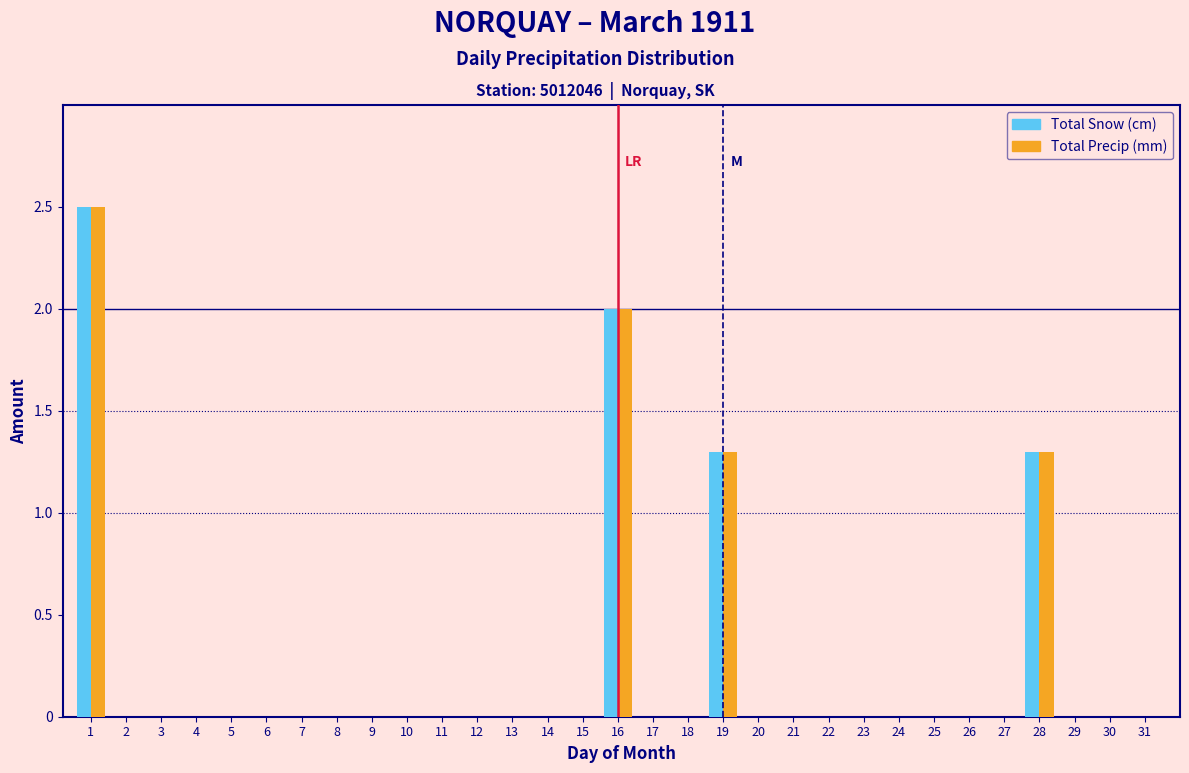

What is the greatest value displayed?

2.5